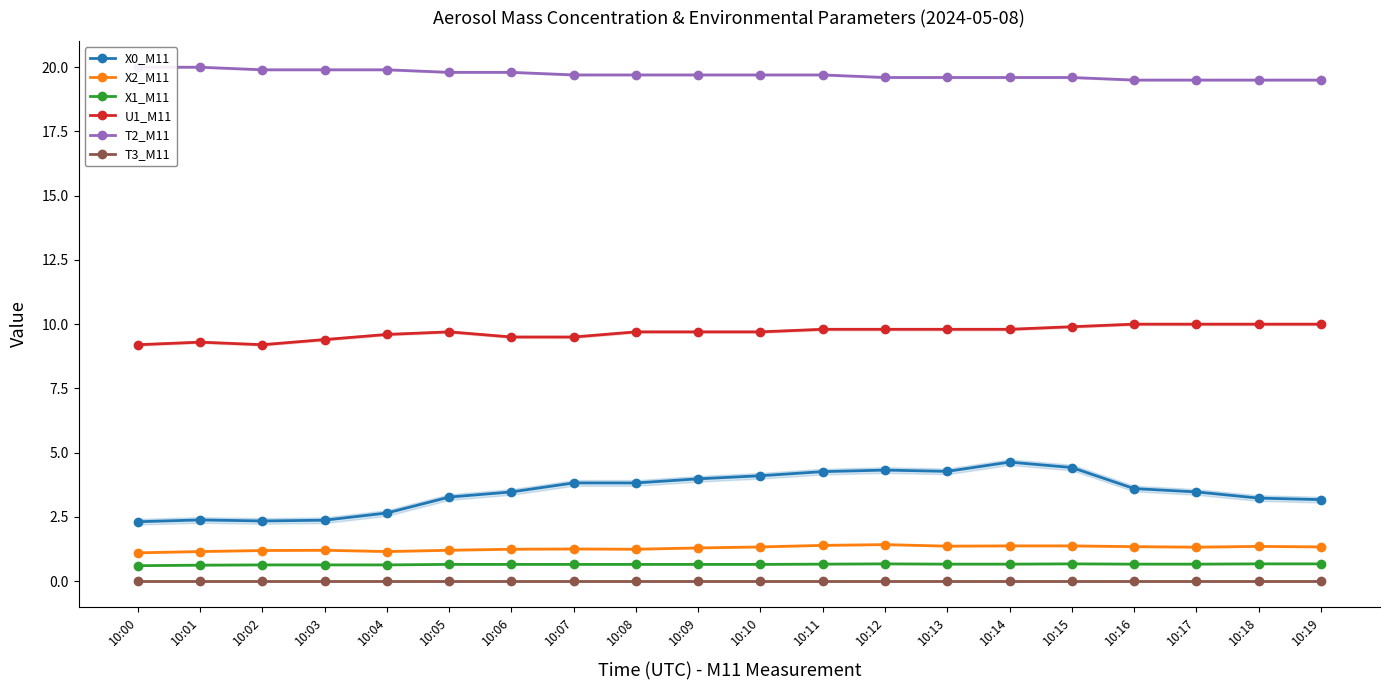

True or false: U1_M11 and T2_M11 intersect in this chart.

False